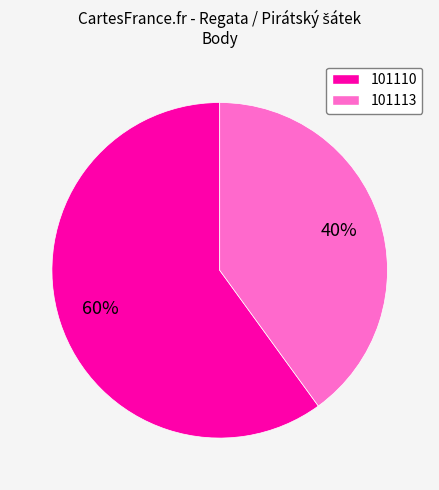

Count the number of slices in the pie.

2